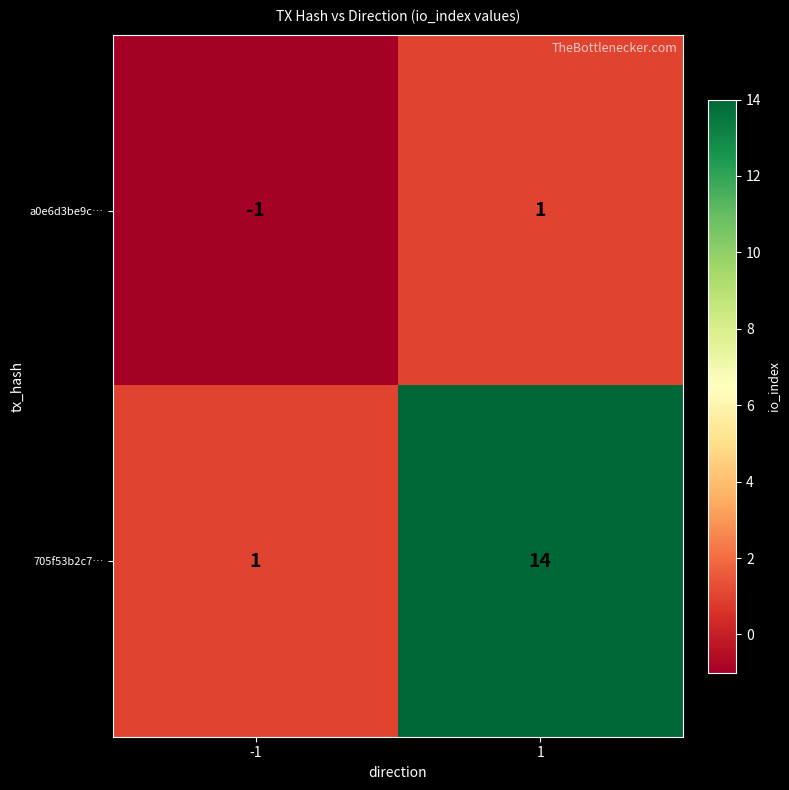

Reading left to right, list all the values displayed in this chart.

a0e6d3be9c…: -1=-1	1=1
705f53b2c7…: -1=1	1=14